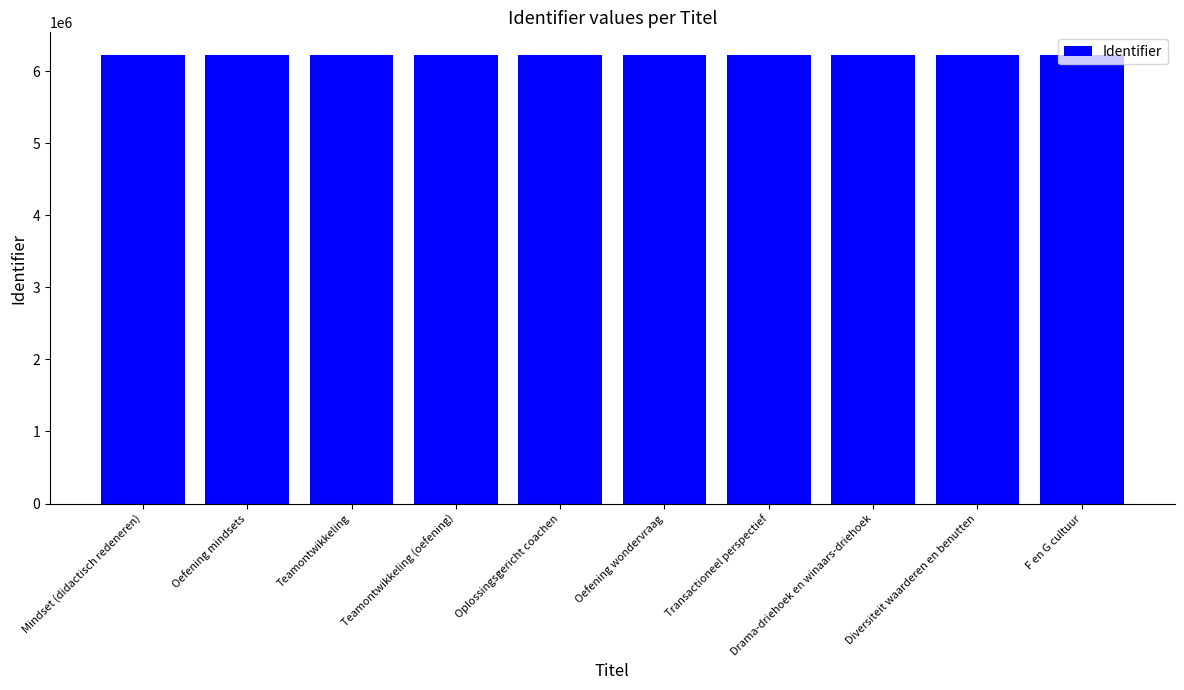

What is the label of the 9th bar from the right?

Oefening mindsets